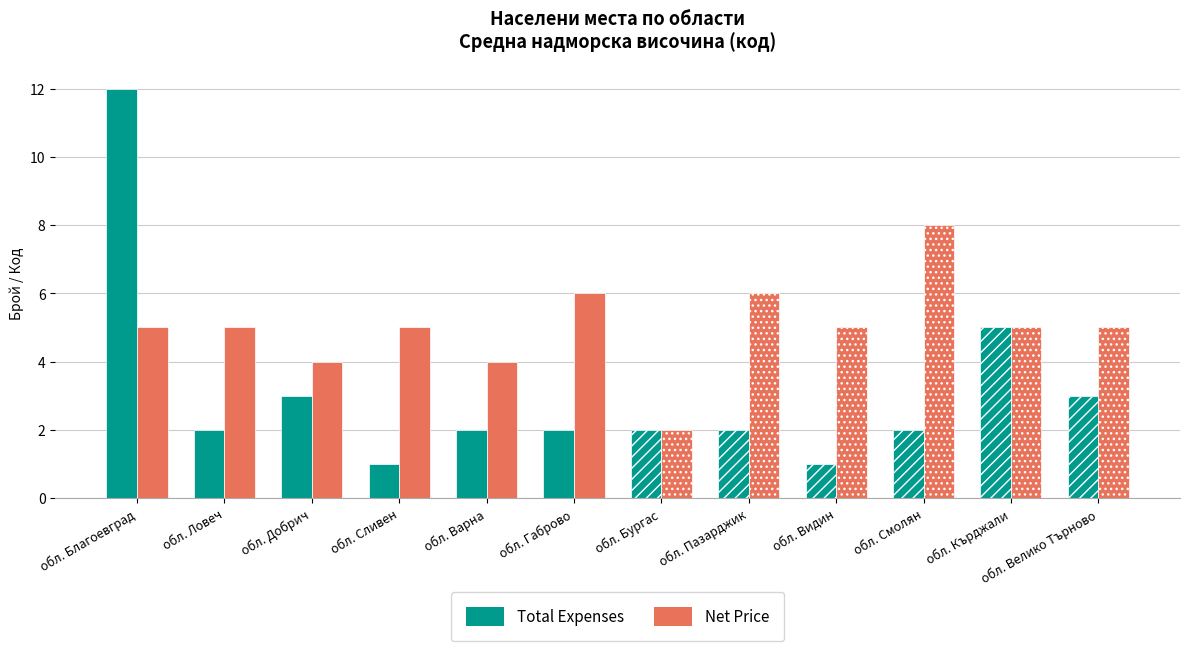

What is the minimum value shown in the chart?

1